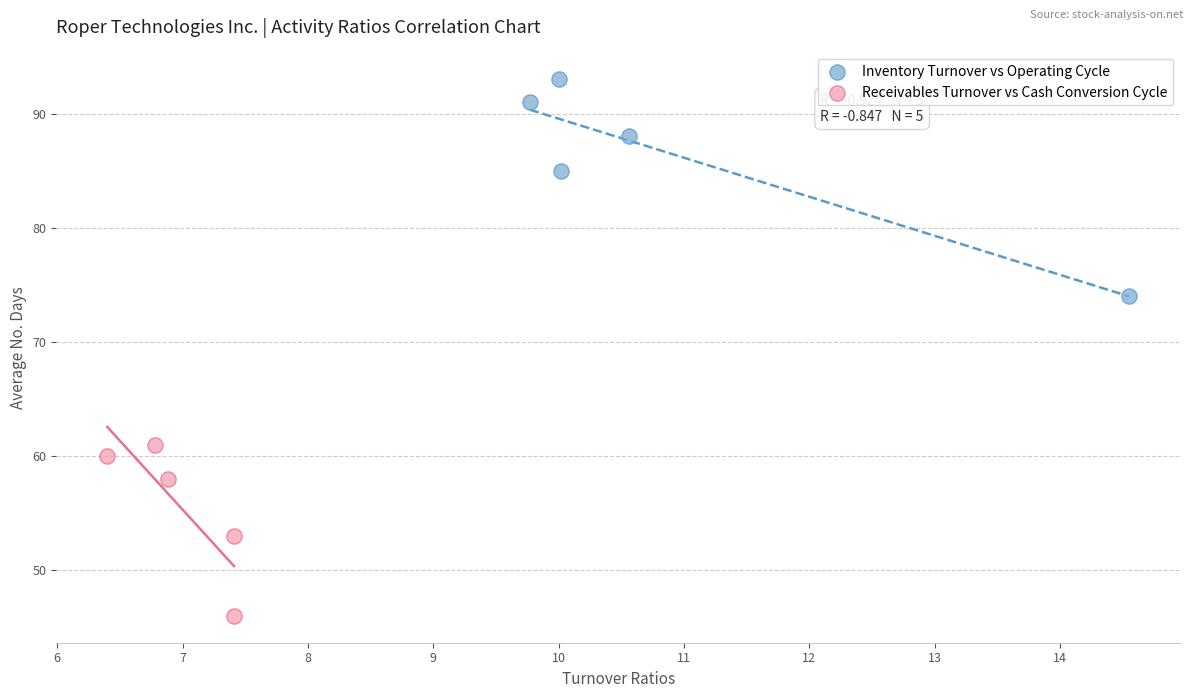

Which series has the widest spread of Y values?

Inventory Turnover vs Operating Cycle